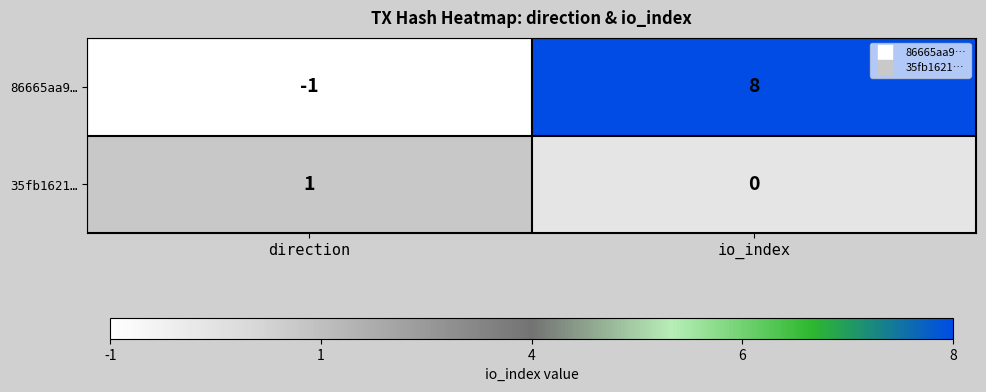

At which label is 86665aa9… closest to 3?

direction